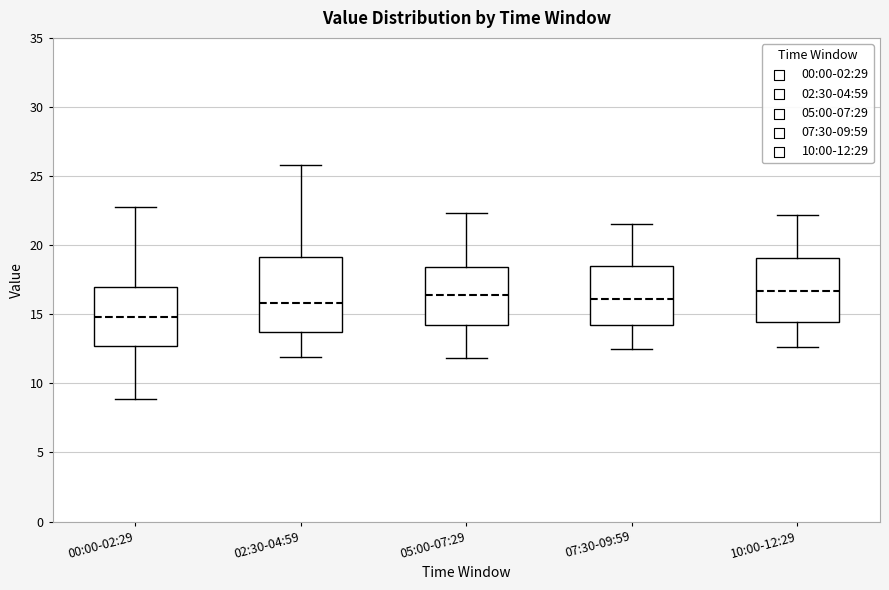

Where is the lower edge of the box for 00:00-02:29 on the y-axis? The values are not printed on the chart, so give them approximately, as read against the axis.

12.5